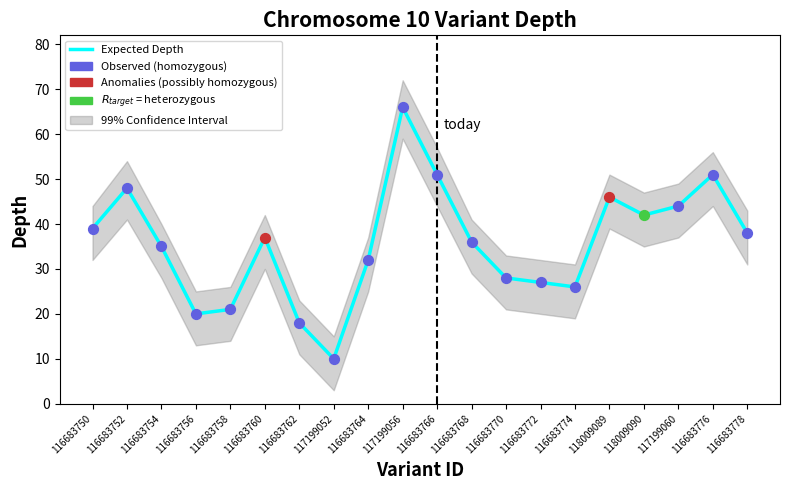

What is the change in value from 116683766 to 116683778?

-13